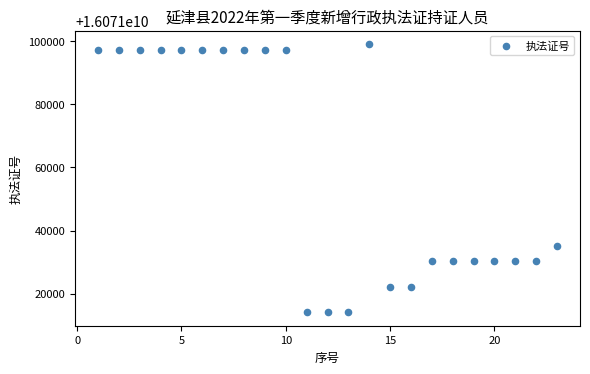

What Y value in the scatter plot is closest to 16071056619?

16071035010